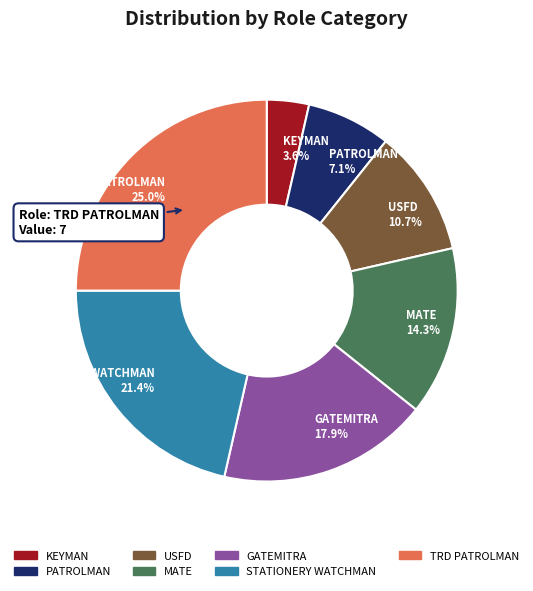

What is the largest slice in the pie chart?

TRD PATROLMAN